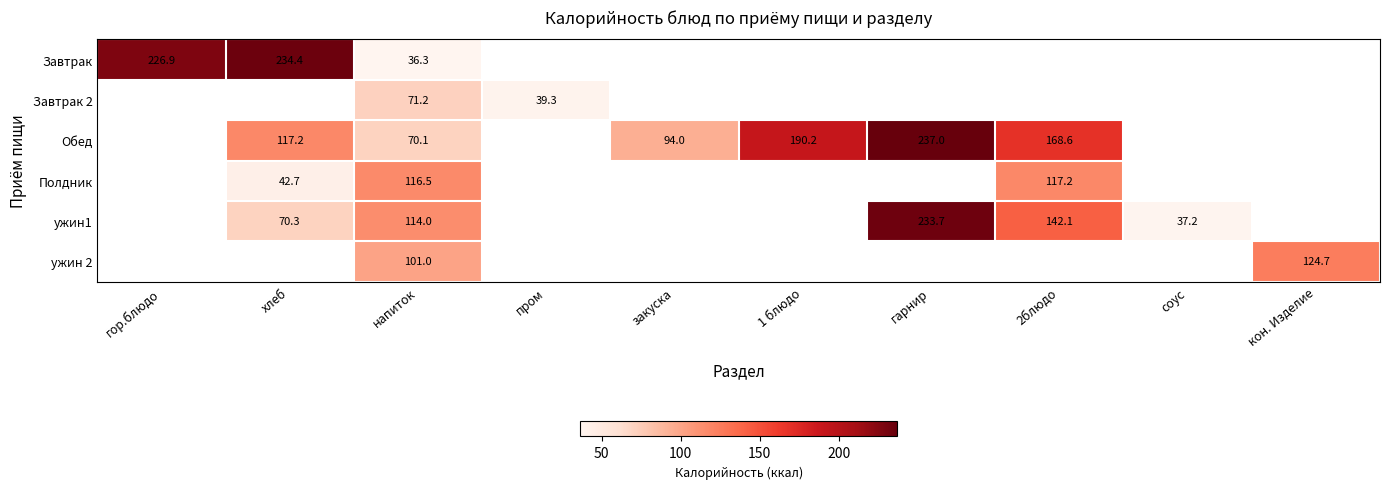

Is the value of Полдник at 2блюдо greater than the value of Завтрак 2 at напиток?

Yes